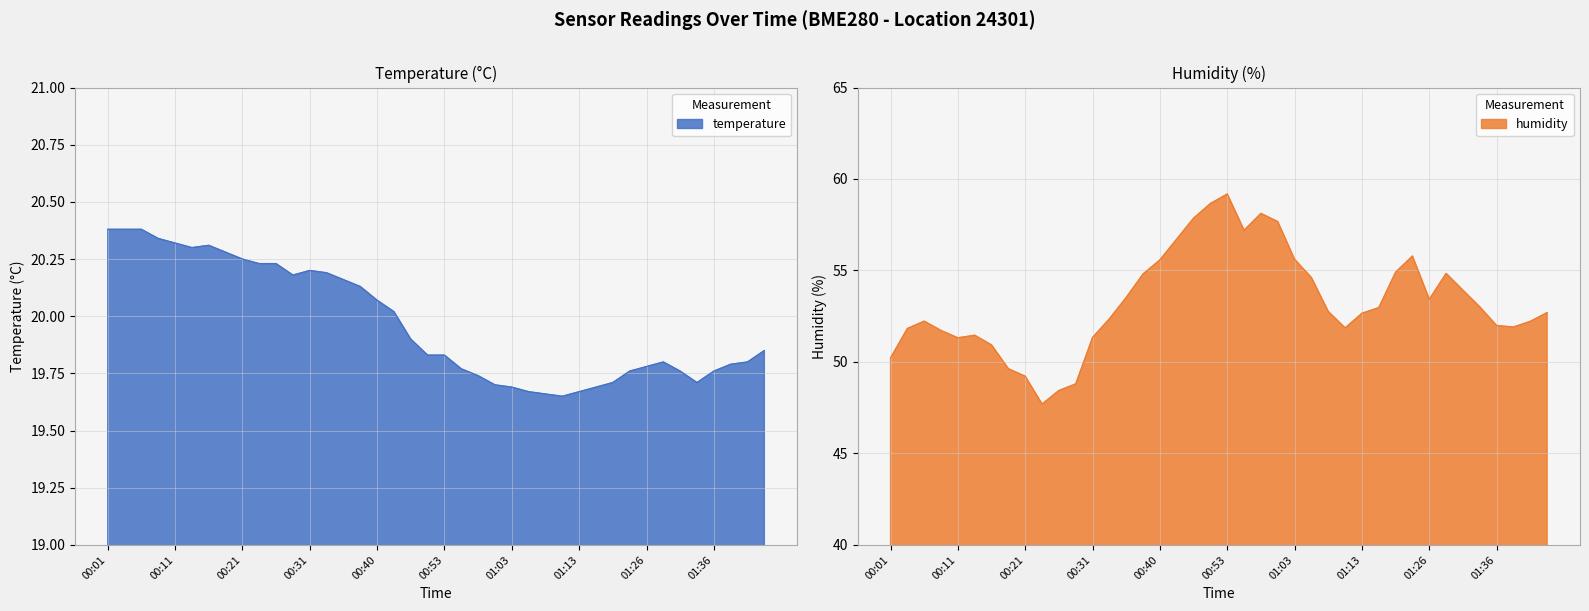

What is the highest value of the temperature series?

20.4